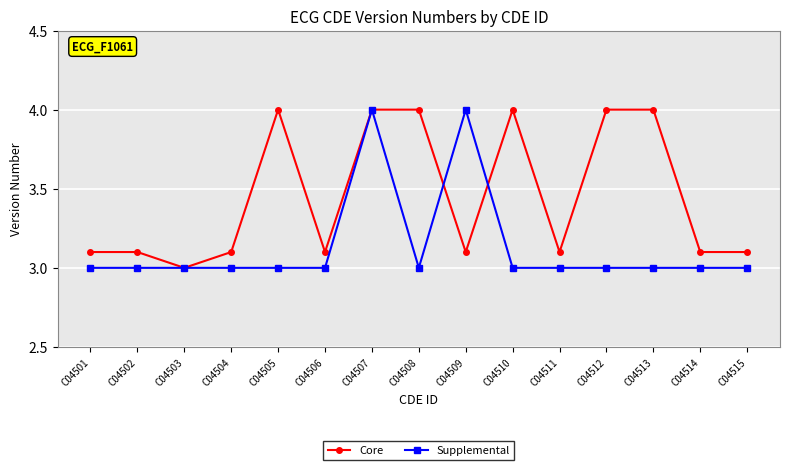

What is the maximum value for Supplemental?

4.0